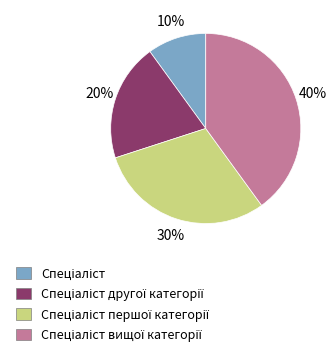

To the nearest percent, what is the difference between the largest and smallest slice percentages?

30%